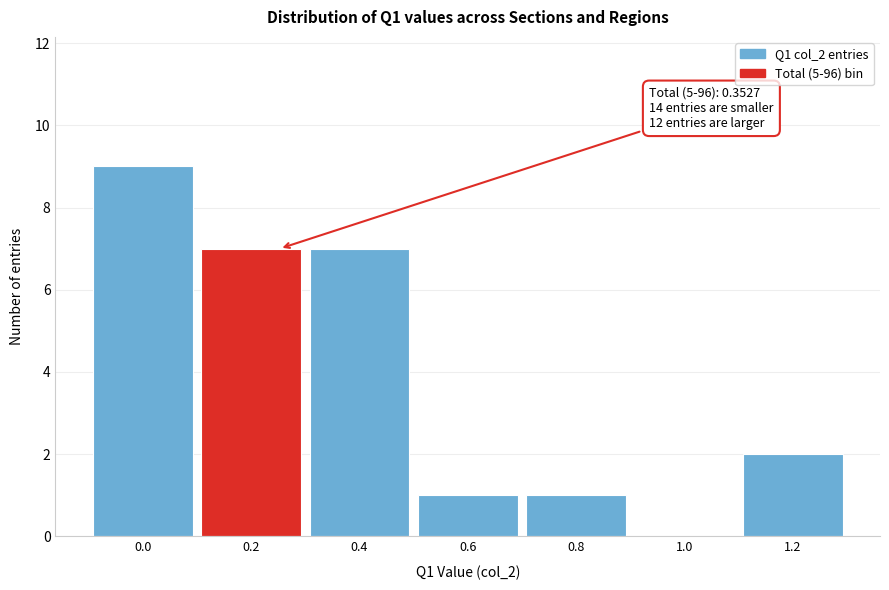

Reading left to right, extract all data points from this chart.

0.0=9	0.2=7	0.4=7	0.6=1	0.8=1	1.0=0	1.2=2